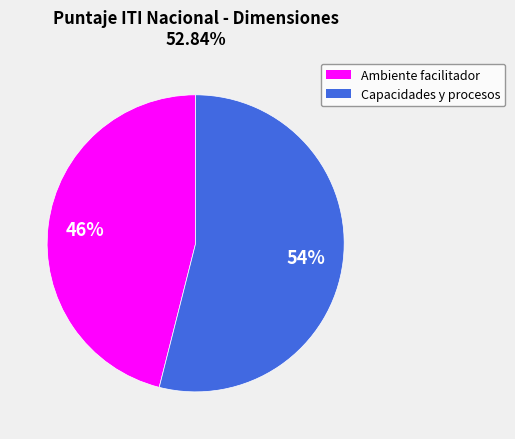

Between Ambiente facilitador and Capacidades y procesos, which is larger?

Capacidades y procesos